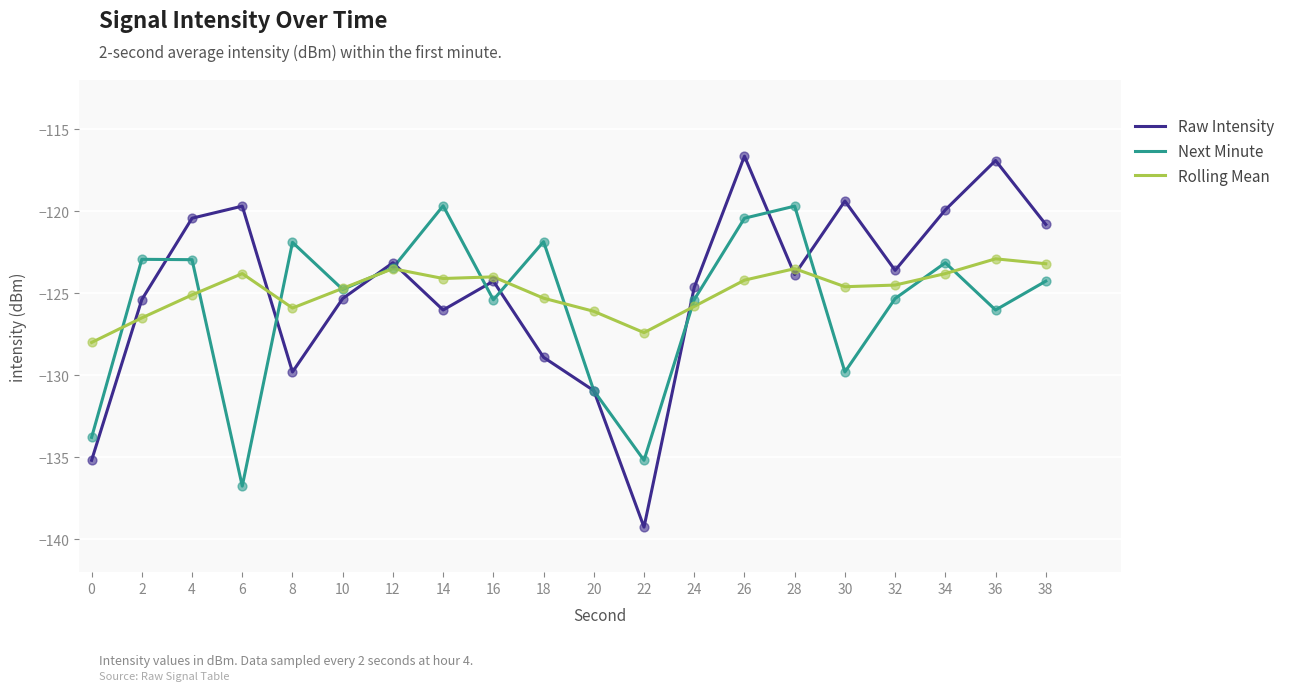

What is the total value across all series at 22?

-401.8